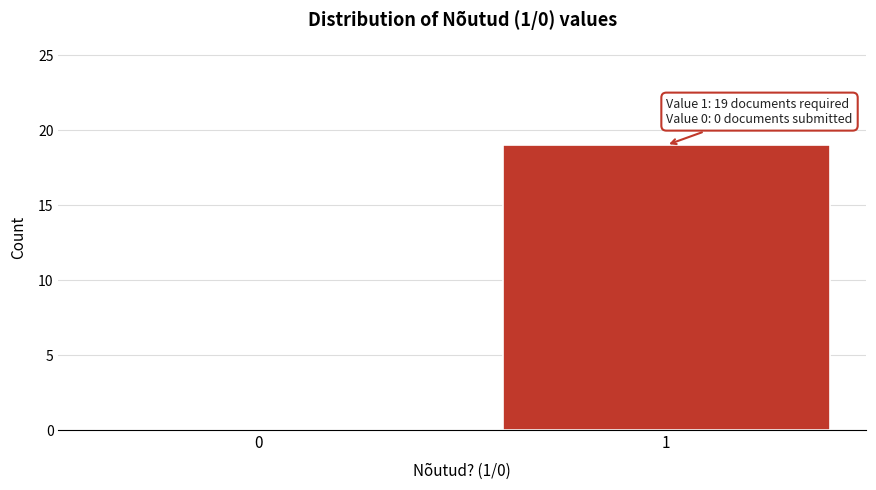

Reading left to right, list all the values displayed in this chart.

0=0	1=19